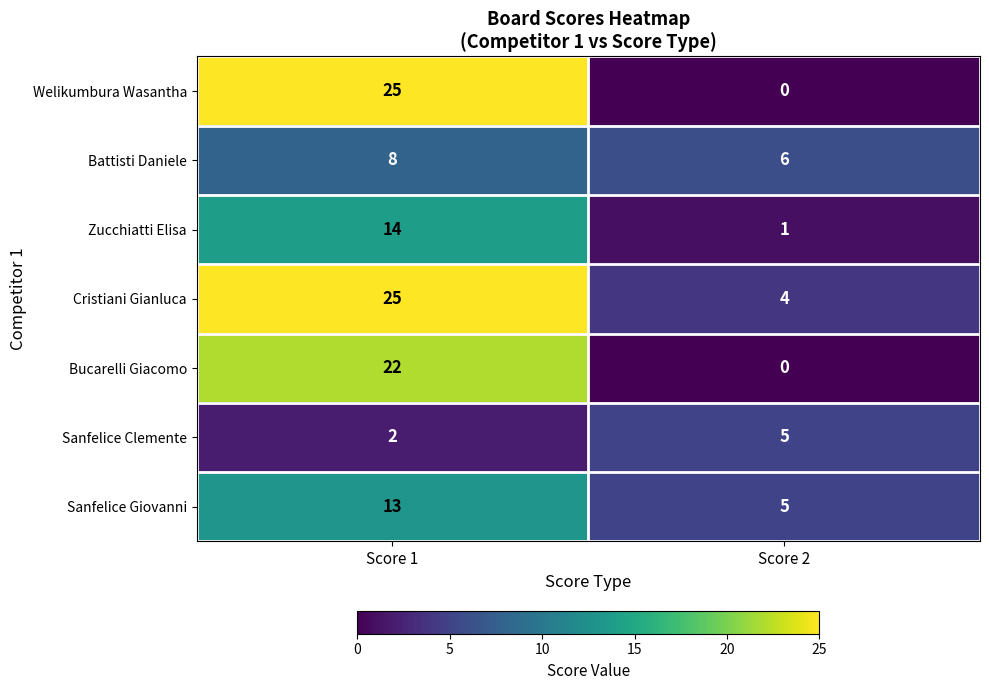

List the labels in order of Cristiani Gianluca value, smallest first.

Score 2, Score 1